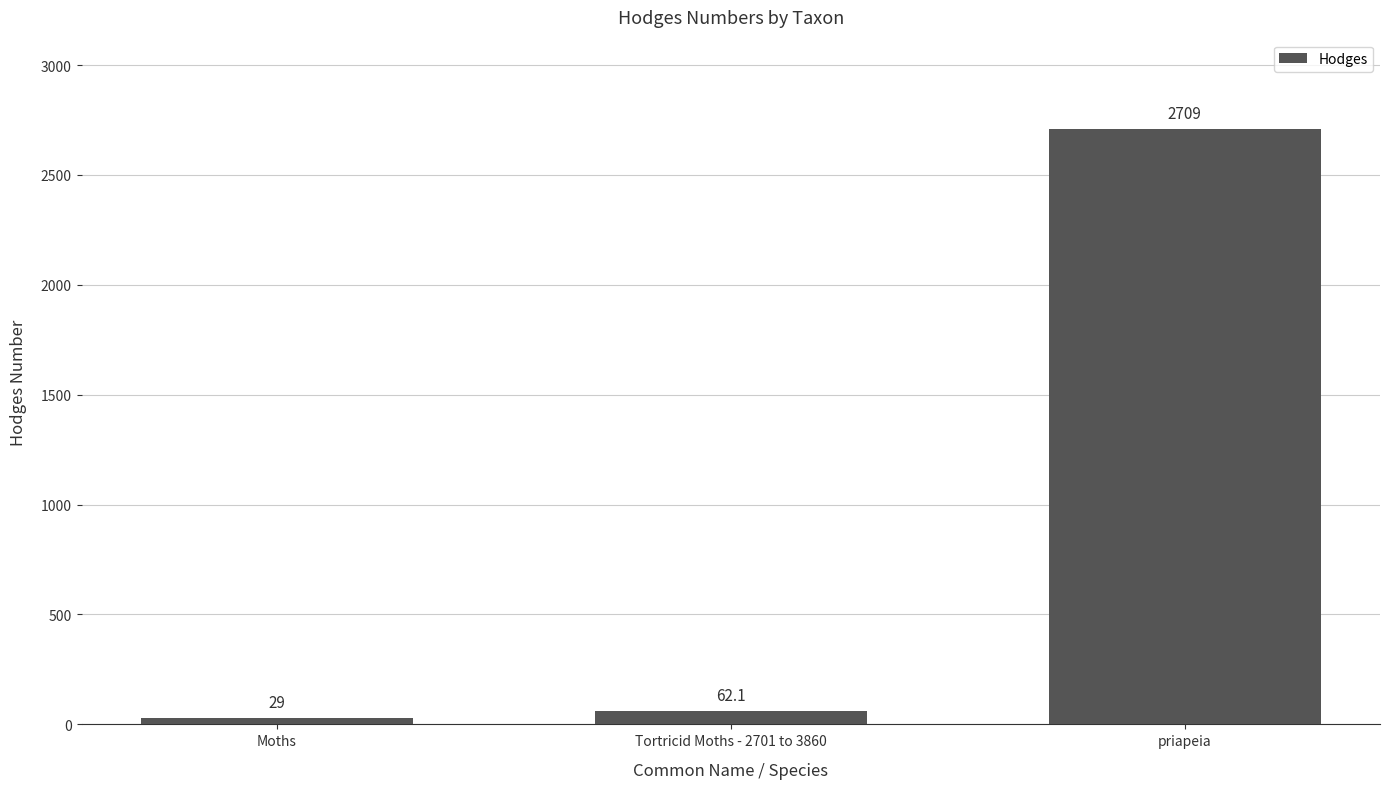

What is the difference between the maximum and minimum values?

2680.0